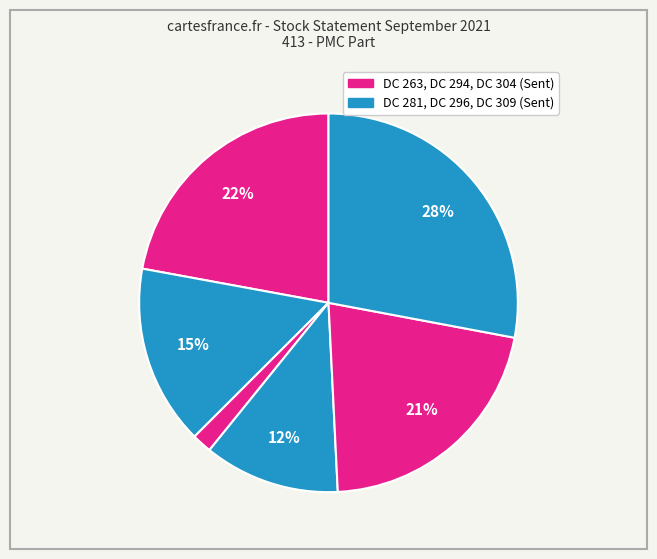

How many segments does this pie chart have?

6